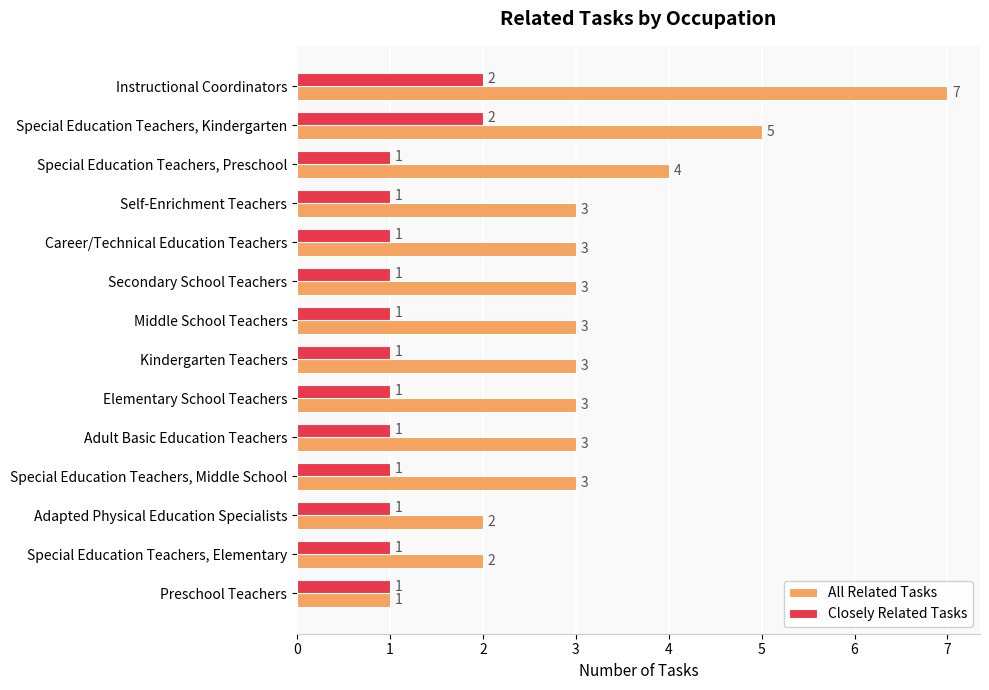

At which category is the sum across all series the highest?

Instructional Coordinators